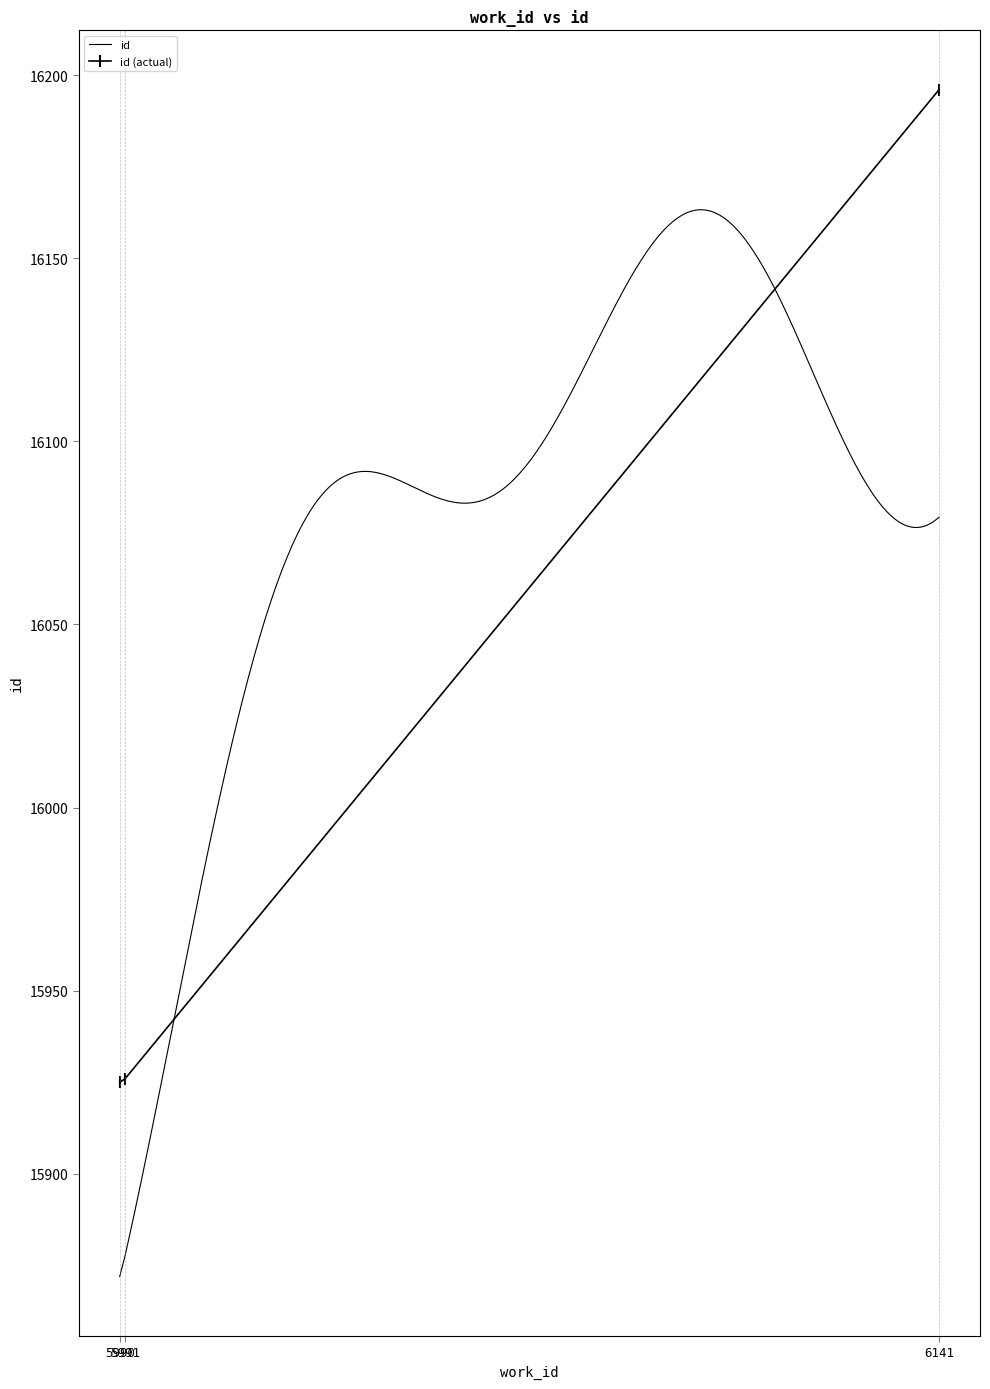

Reading left to right, what are all the values shown in this chart?

5990=15925	5991=15926	6141=16196